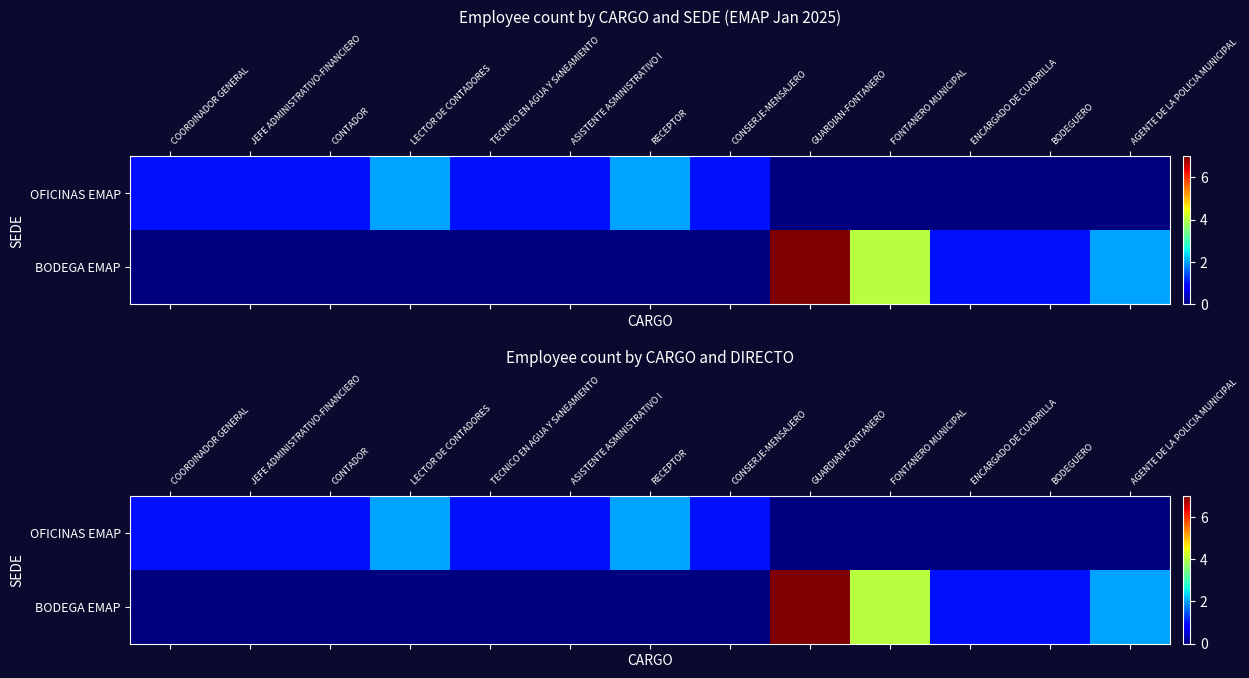

What is the sum of all OFICINAS EMAP values?

10